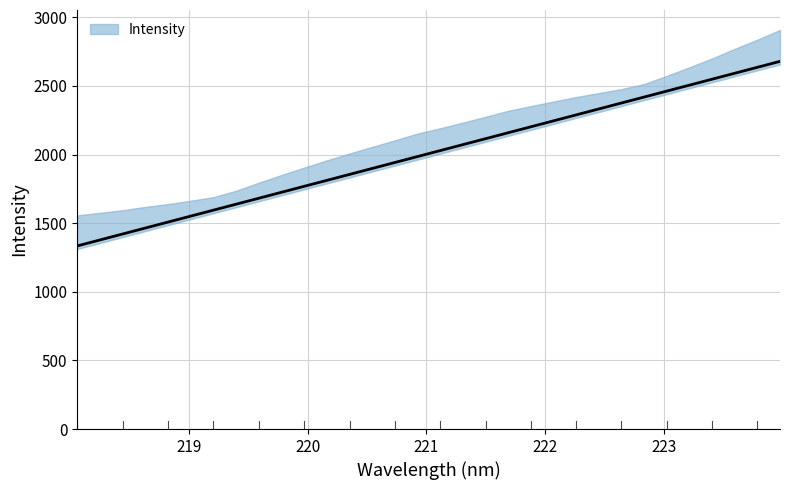

What is the average value?

2006.7